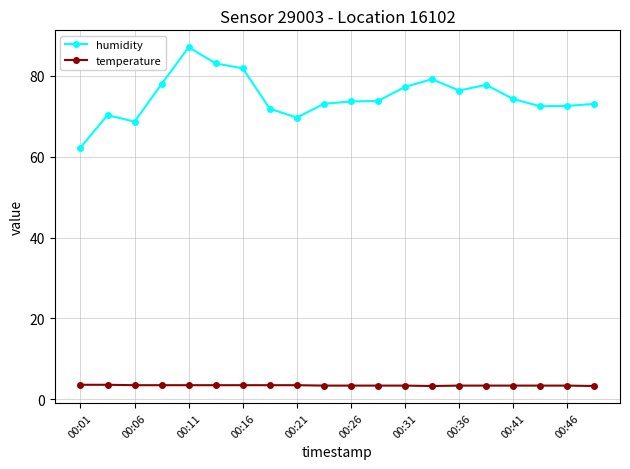

At how many categories does at least one series exceed 19?

20